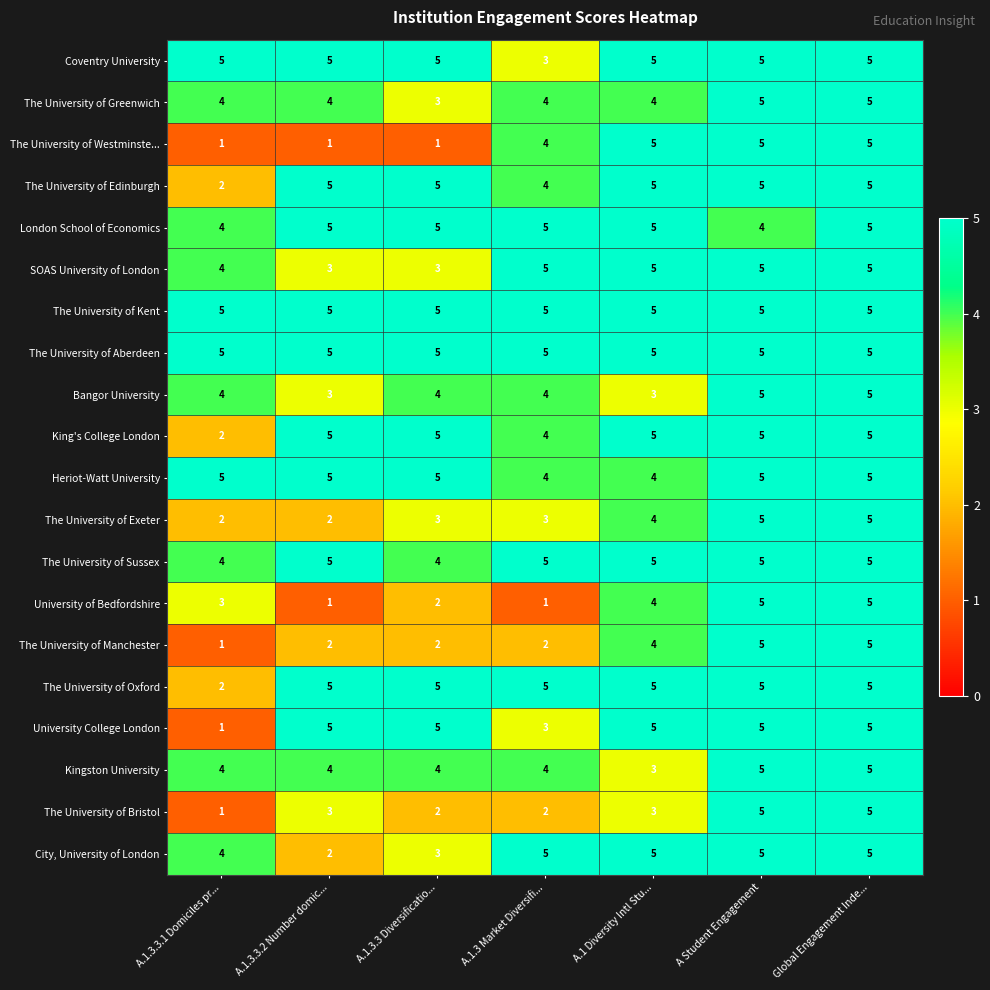

What is the sum of all The University of Oxford values?

32